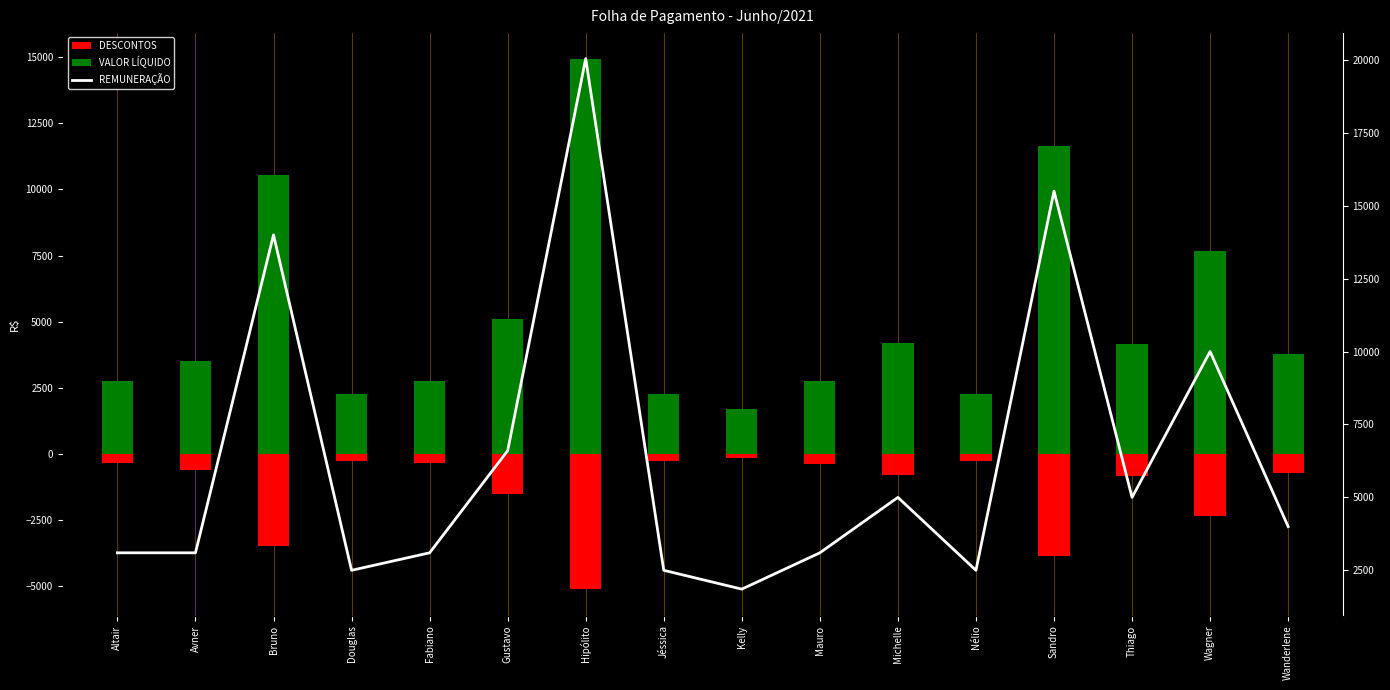

What is the label of the 7th bar from the right?

Mauro